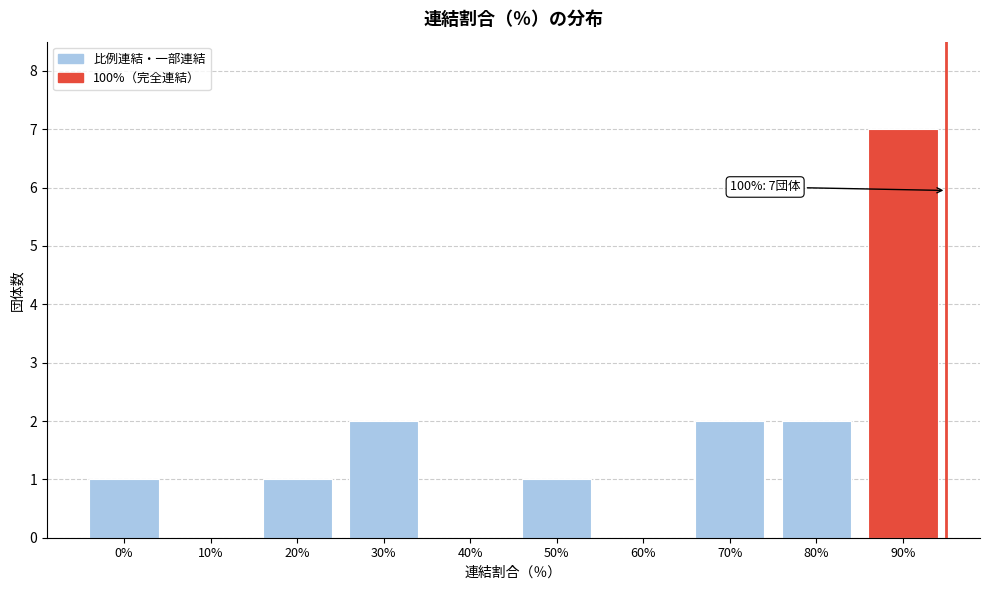

Reading left to right, transcribe all the data shown in this chart.

0%=1	10%=0	20%=1	30%=2	40%=0	50%=1	60%=0	70%=2	80%=2	90%=7